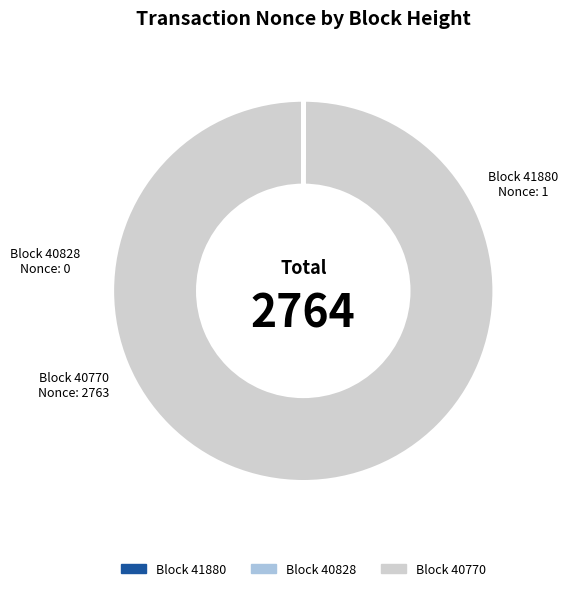

Is there a majority slice in this chart?

Yes